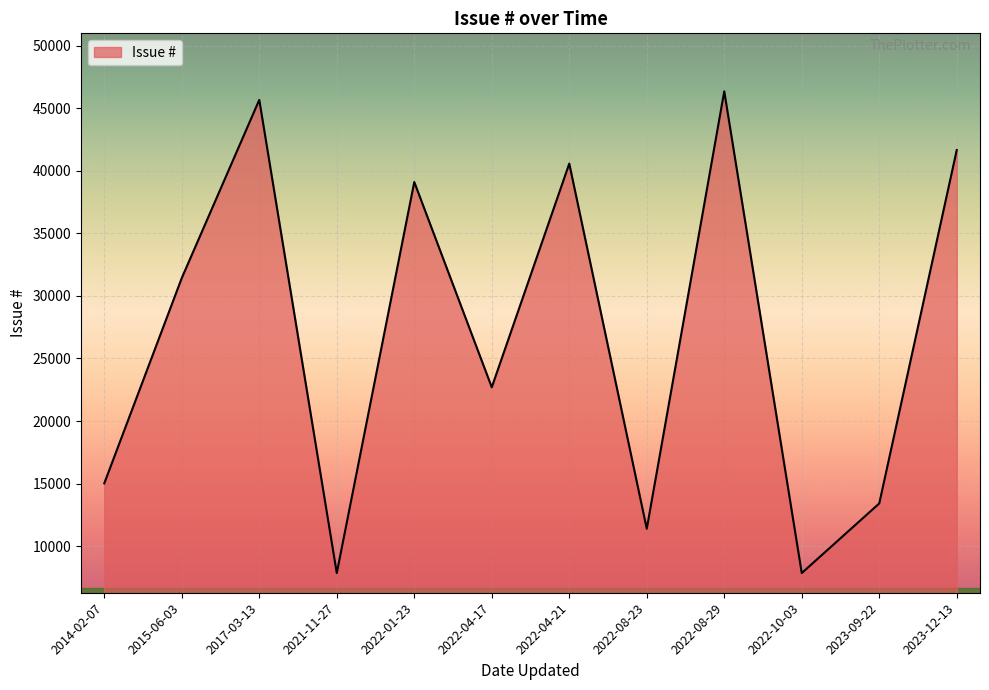

How many lines are shown in the chart?

1